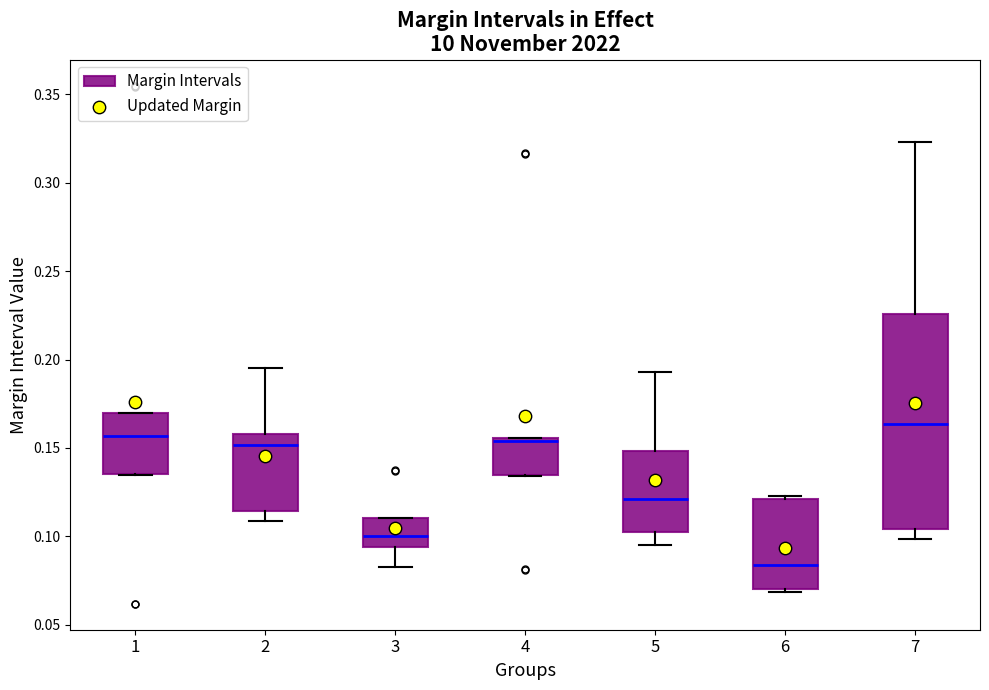

Where is the upper edge of the box at x = 1 on the y-axis? The values are not printed on the chart, so give them approximately, as read against the axis.

0.170